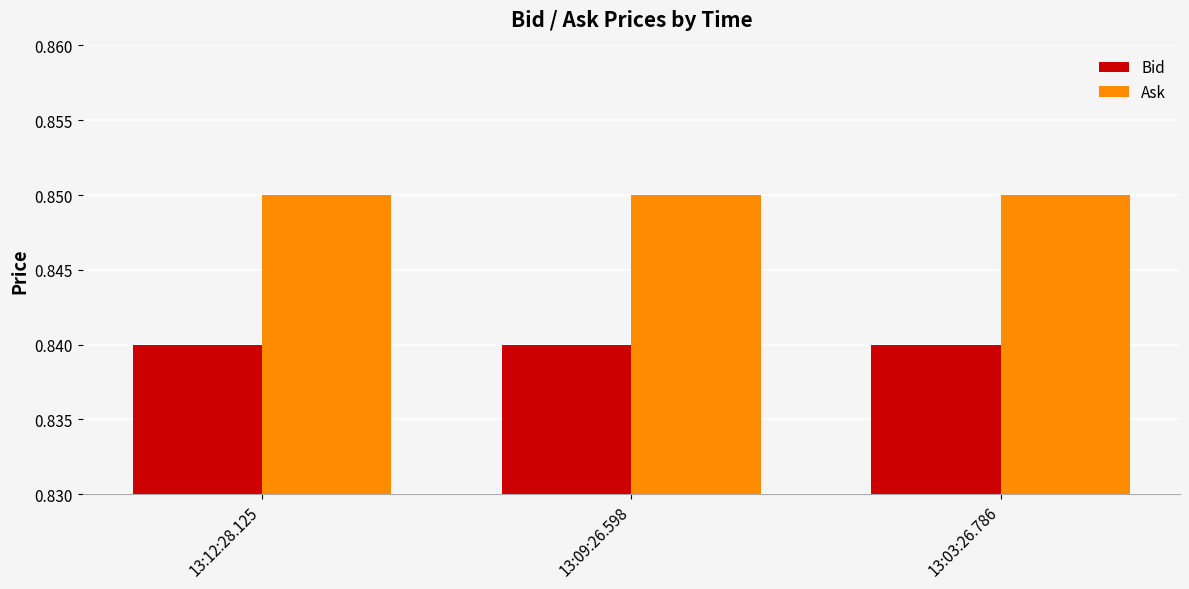

How many bars are there in total?

6